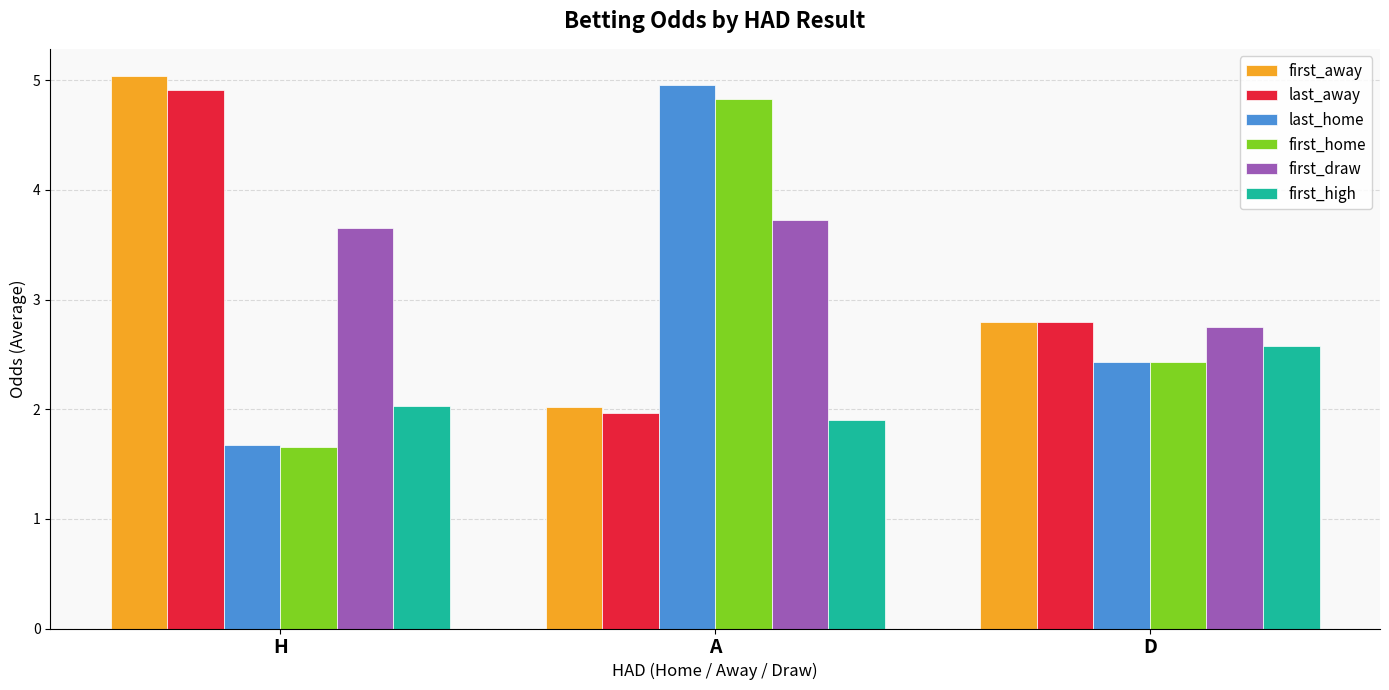

How many distinct data groups are displayed?

6